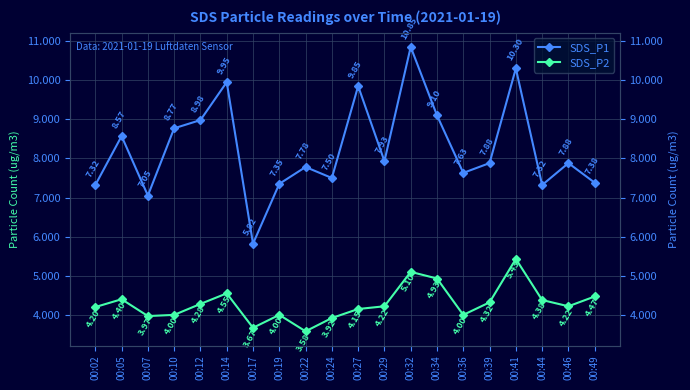

Reading left to right, transcribe all the data shown in this chart.

SDS_P1: 7.3	8.6	7.0	8.8	9.0	9.9	5.8	7.3	7.8	7.5	9.8	7.9	10.8	9.1	7.6	7.9	10.3	7.3	7.9	7.4
SDS_P2: 4.2	4.4	4.0	4.0	4.3	4.5	3.7	4.0	3.6	3.9	4.2	4.2	5.1	4.9	4.0	4.3	5.4	4.4	4.2	4.5